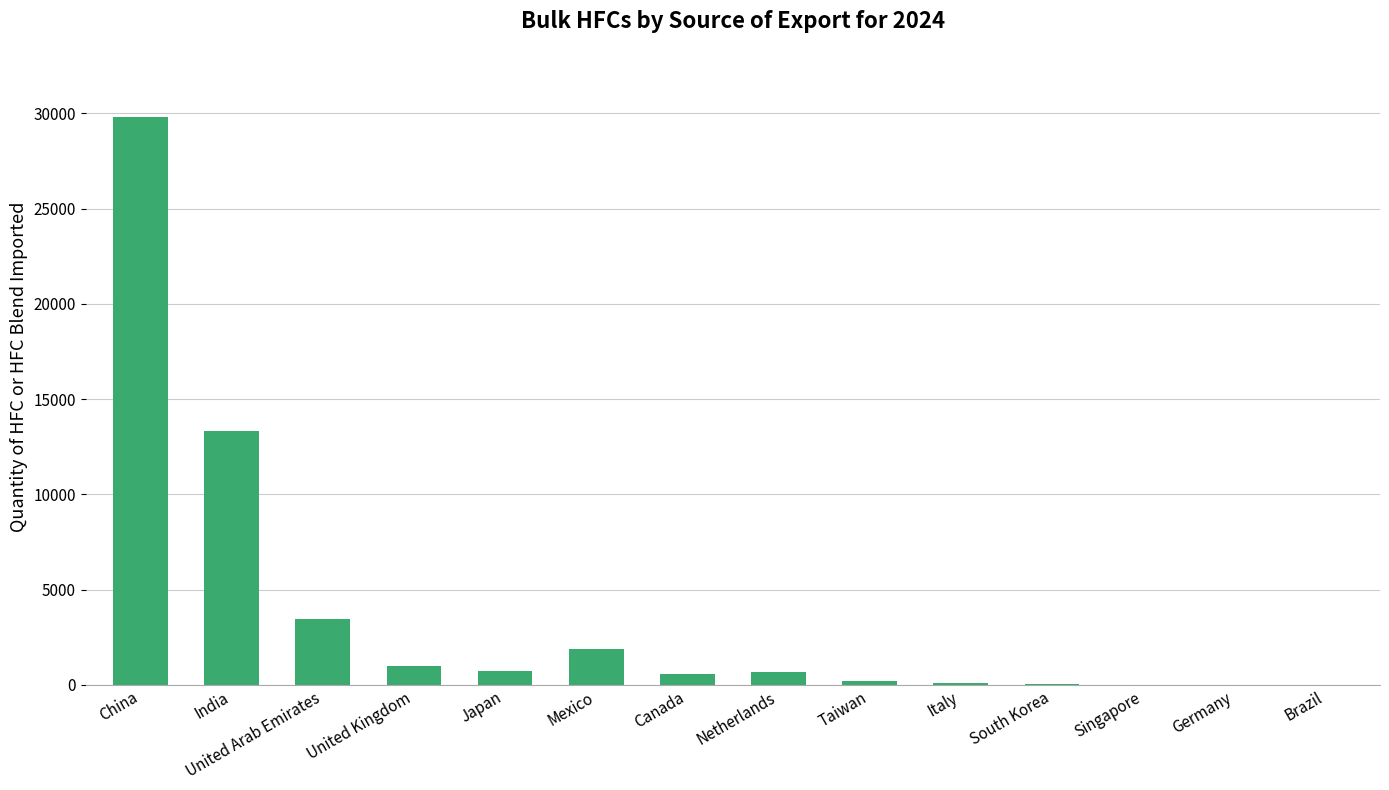

True or false: the data shows 7321.4 at India.

False